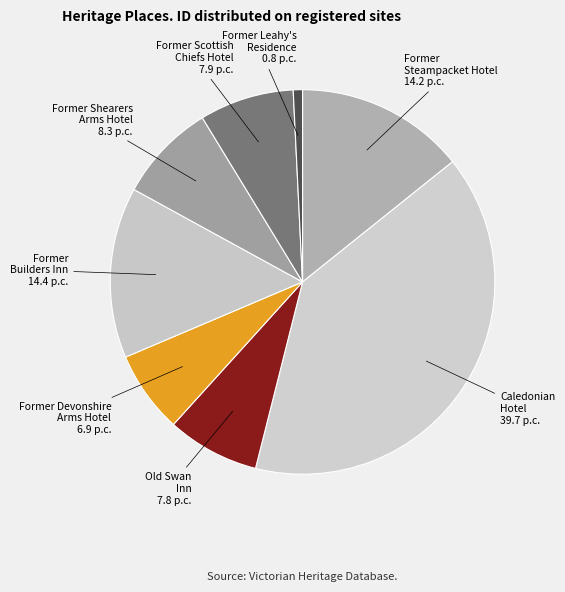

Between Former Shearers Arms Hotel and Former Steampacket Hotel, which is larger?

Former Steampacket Hotel